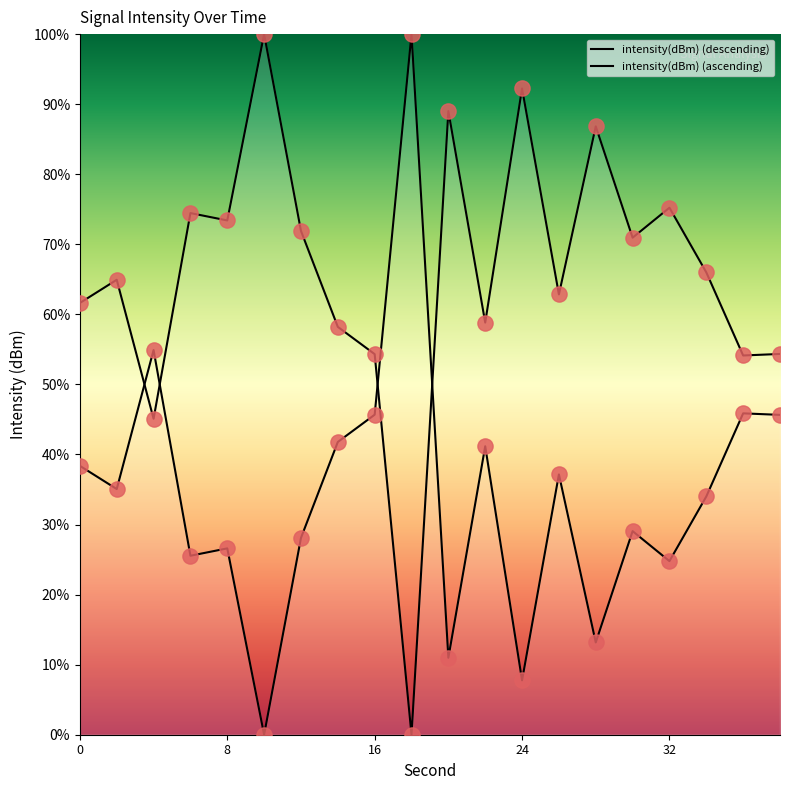

What is the change in value from 6 to 26?

+11.6